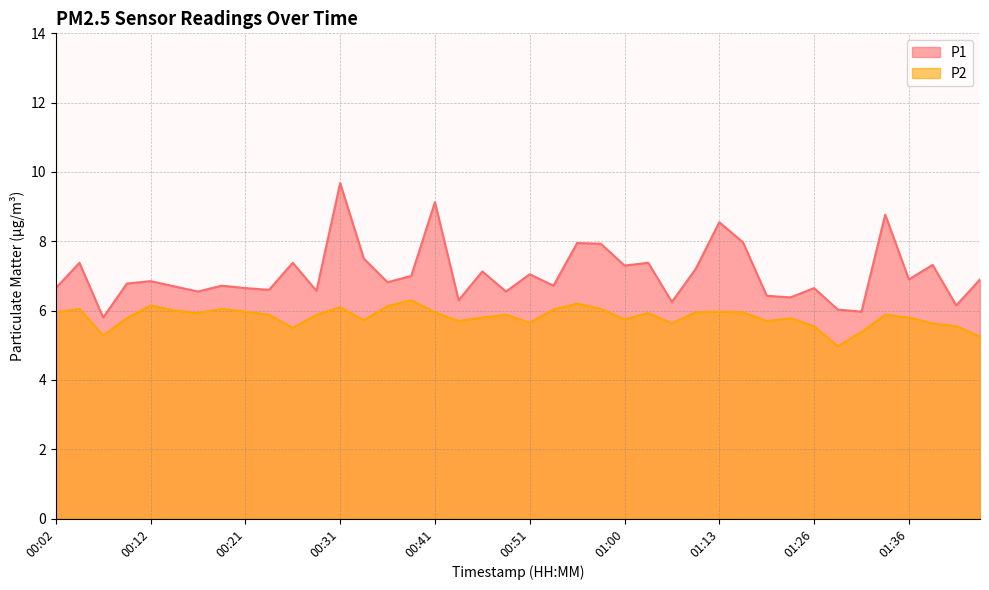

The value of P1 at 00:19 is 6.7. True or false?

True